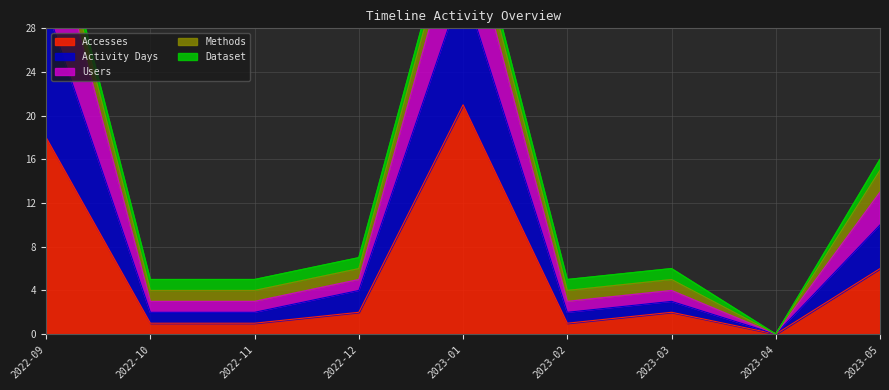

Is the value of Activity Days at 2023-02 greater than the value of Users at 2023-03?

No